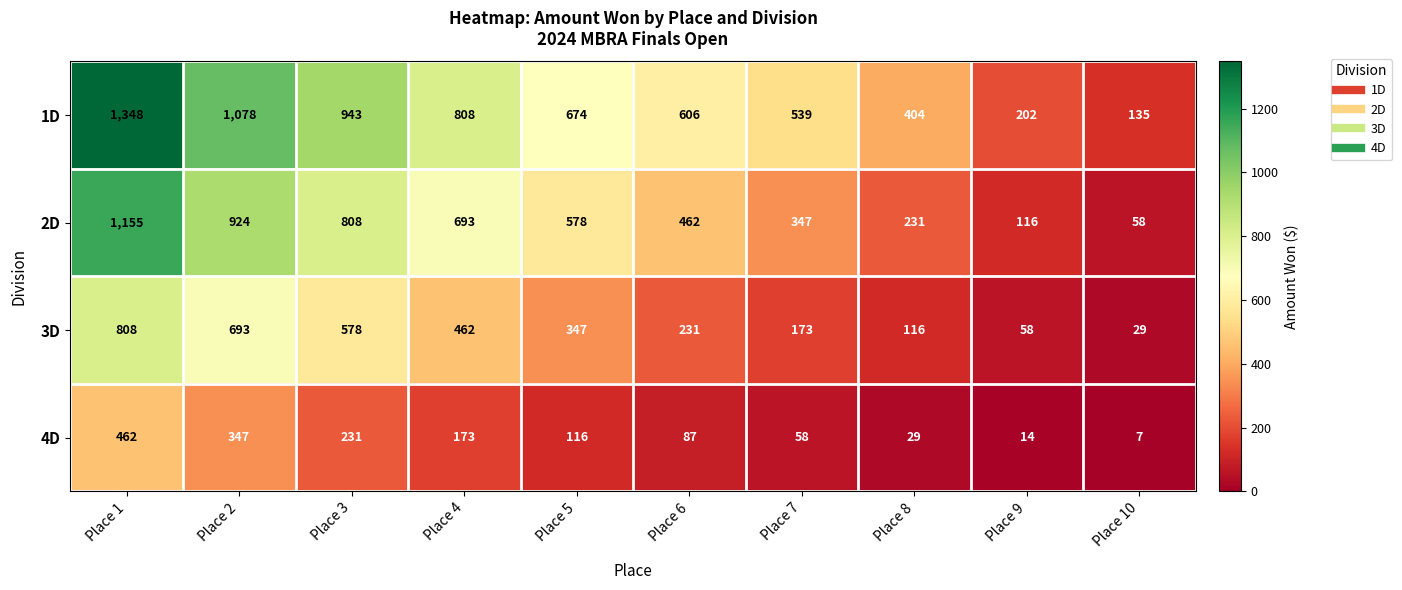

Is it true that 1D equals 332 at Place 3?

False